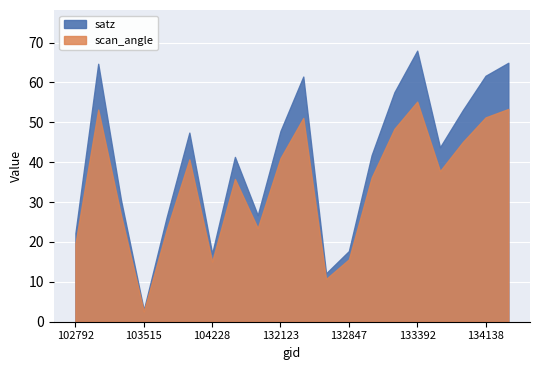

Reading left to right, list all the values displayed in this chart.

satz: 102792=22.2	103270=64.7	103396=30.5	103515=2.9	103634=26.1	103752=47.4	104228=17.1	104346=41.3	131947=26.7	132123=47.8	132296=61.5	132669=12.1	132847=17.7	133027=41.8	133209=57.6	133392=68.0	133404=43.7	134124=53.0	134138=61.7	134308=64.9
scan_angle: 102792=19.6	103270=53.2	103396=26.7	103515=2.6	103634=22.9	103752=40.7	104228=15.1	104346=35.8	131947=23.5	132123=41.0	132296=51.1	132669=10.7	132847=15.6	133027=36.2	133209=48.4	133392=55.2	133404=37.8	134124=45.0	134138=51.2	134308=53.3